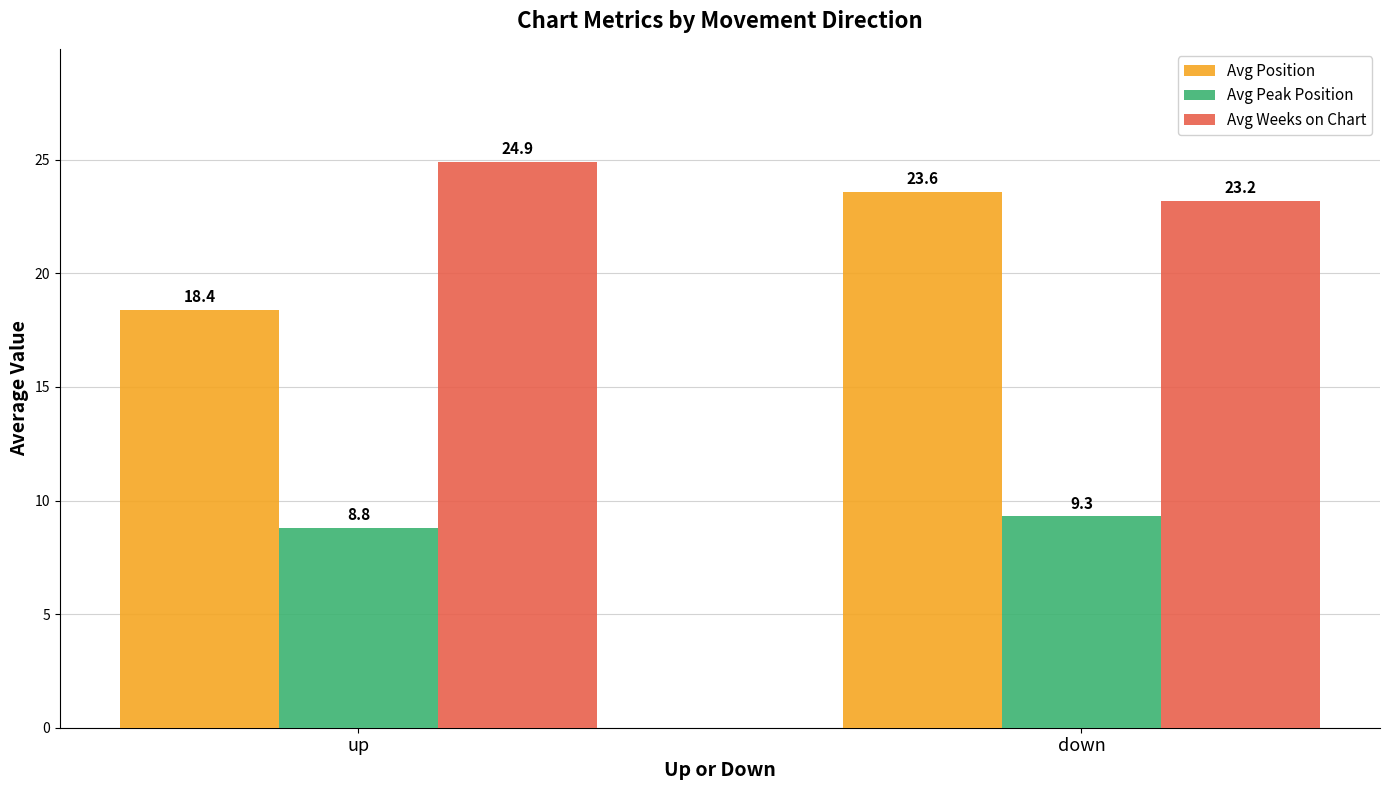

How many bars are there in each group?

3